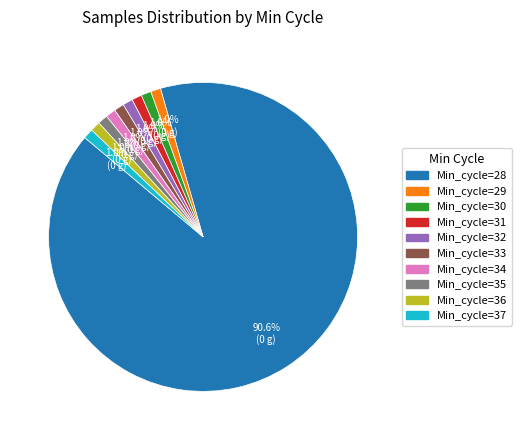

To the nearest percent, what is the difference between the largest and smallest slice percentages?

90%